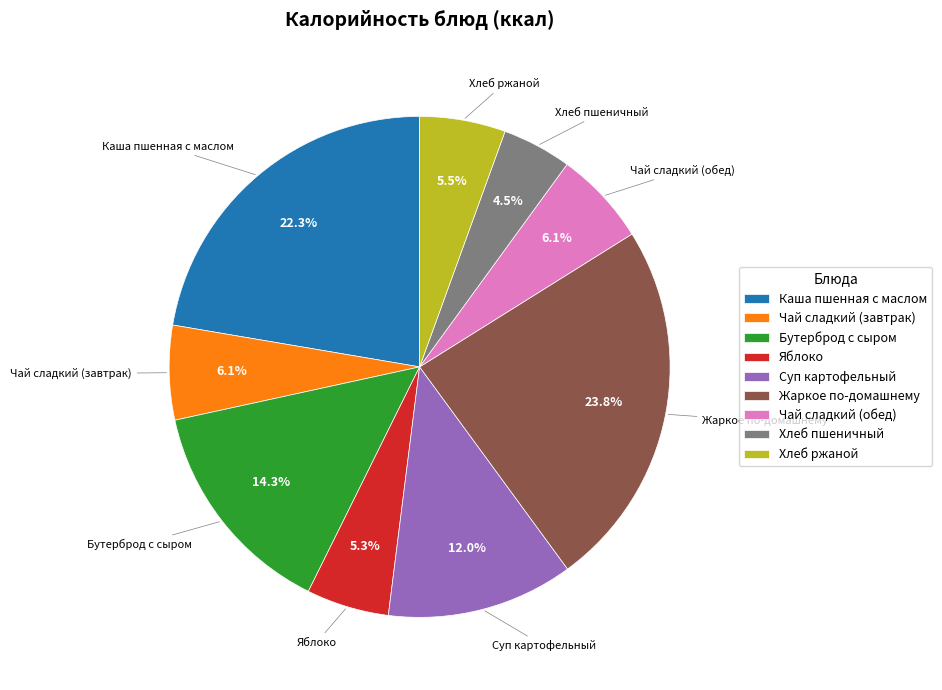

Is Бутерброд с сыром the majority of the pie?

No